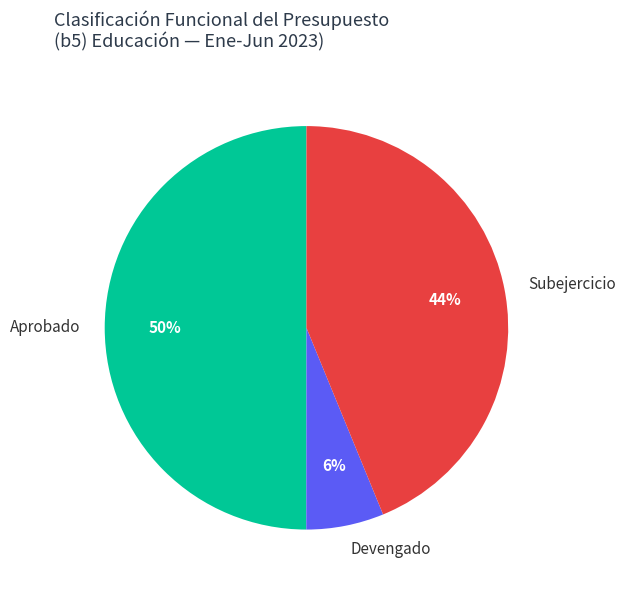

How many slices are in this pie chart?

3